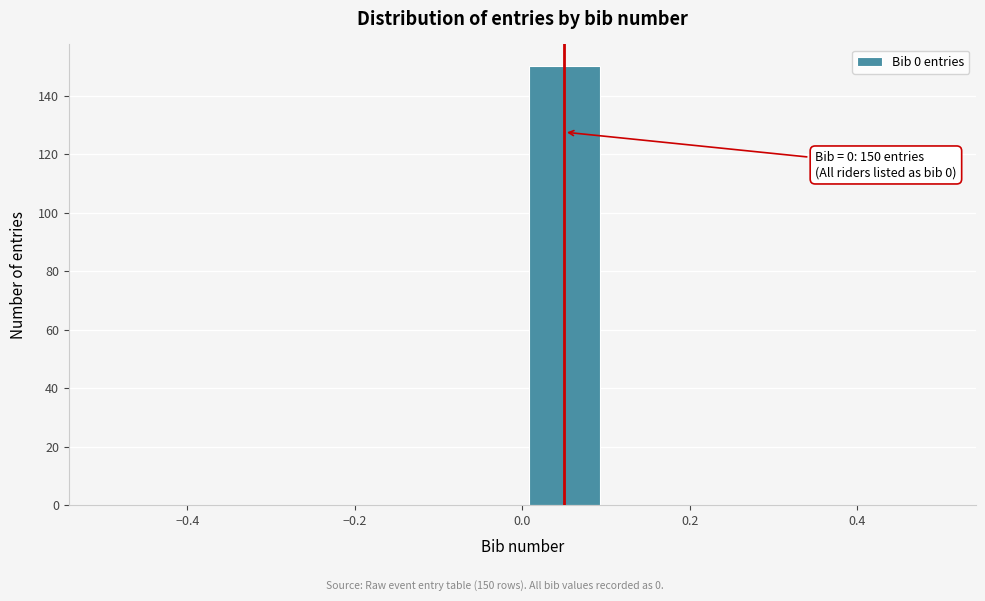

Which range on the x-axis has the tallest bar?

0.0 to 0.1